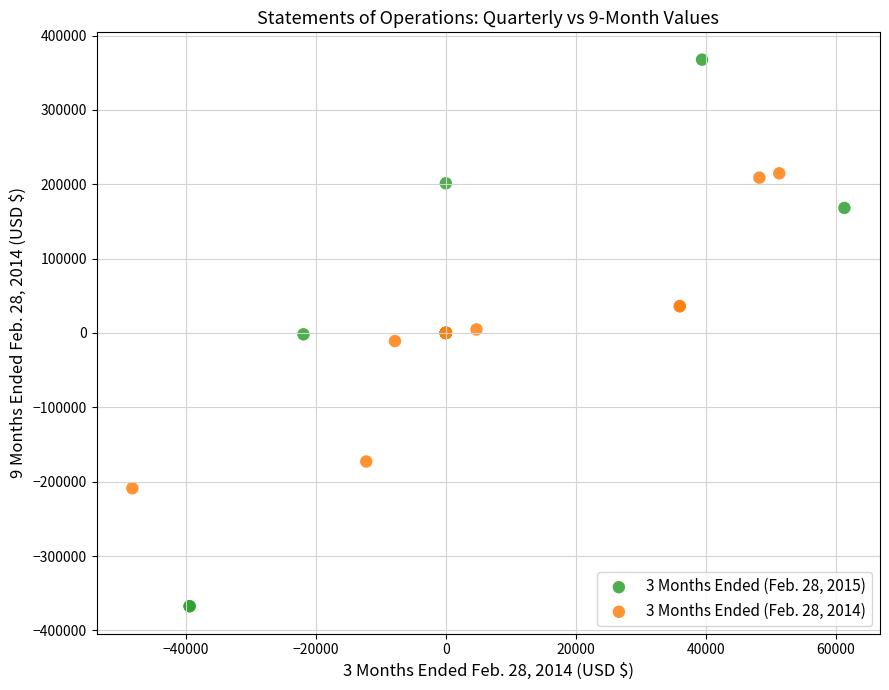

Which series reaches the minimum Y coordinate?

3 Months Ended (Feb. 28, 2015)